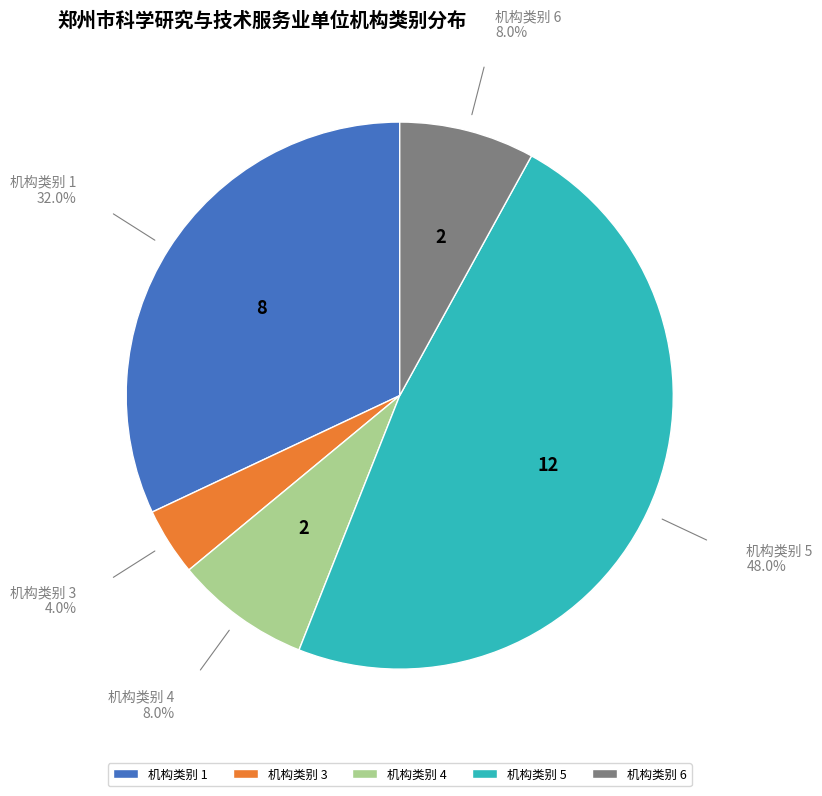

Which has a higher value, 机构类别 1 or 机构类别 5?

机构类别 5